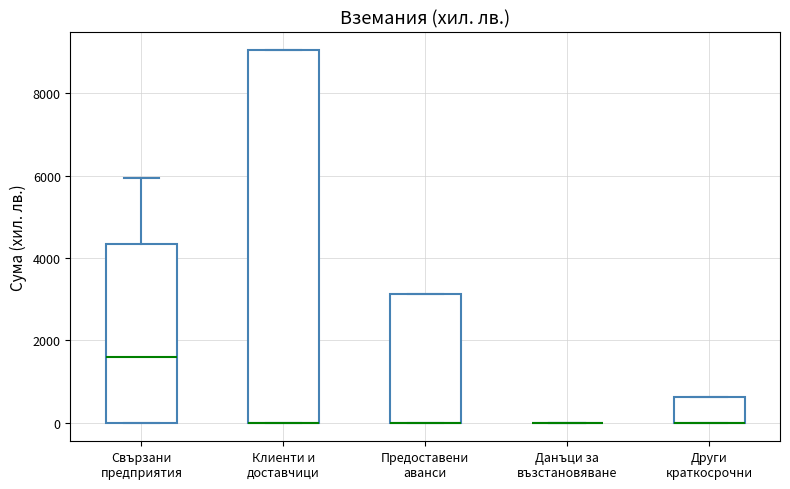

Reading left to right, read every box against the y-axis: the position of its median line, the range the box covers, and the ends of its whiskers. The values are not printed on the chart, so give them approximately, as read against the axis.

Свързани предприятия: median 1600, box 0 to 4400, whiskers 0 to 6000
Клиенти и доставчици: median 0 (drawn on the box's lower edge), box 0 to 9000, whiskers 0 to 9000
Предоставени аванси: median 0 (drawn on the box's lower edge), box 0 to 3200, whiskers 0 to 3200
Данъци за възстановяване: box collapsed to a line at 0, whiskers 0 to 0
Други краткосрочни: median 0 (drawn on the box's lower edge), box 0 to 600, whiskers 0 to 600